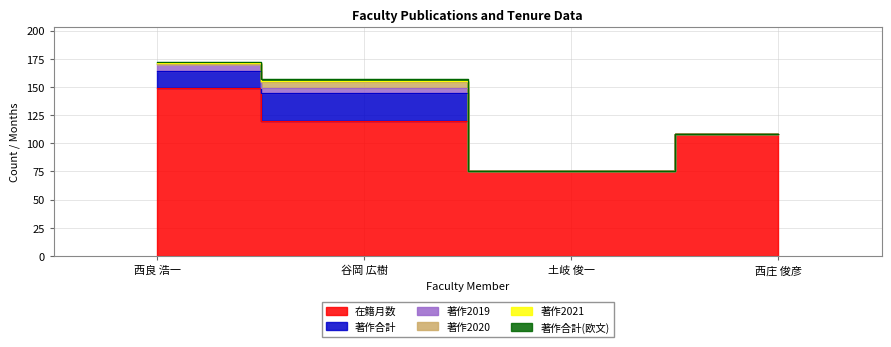

What is the approximate value of 著作合計(欧文) at 谷岡 広樹?

2